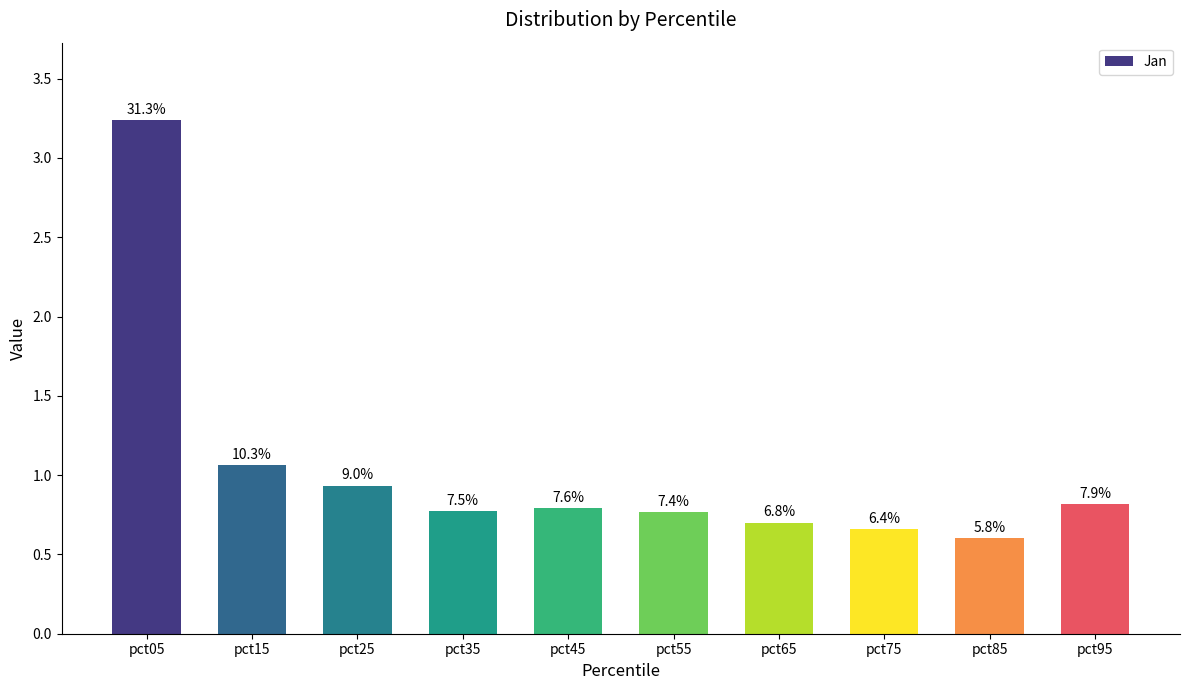

Reading left to right, what are all the values shown in this chart?

pct05=3.2	pct15=1.1	pct25=0.9	pct35=0.8	pct45=0.8	pct55=0.8	pct65=0.7	pct75=0.7	pct85=0.6	pct95=0.8